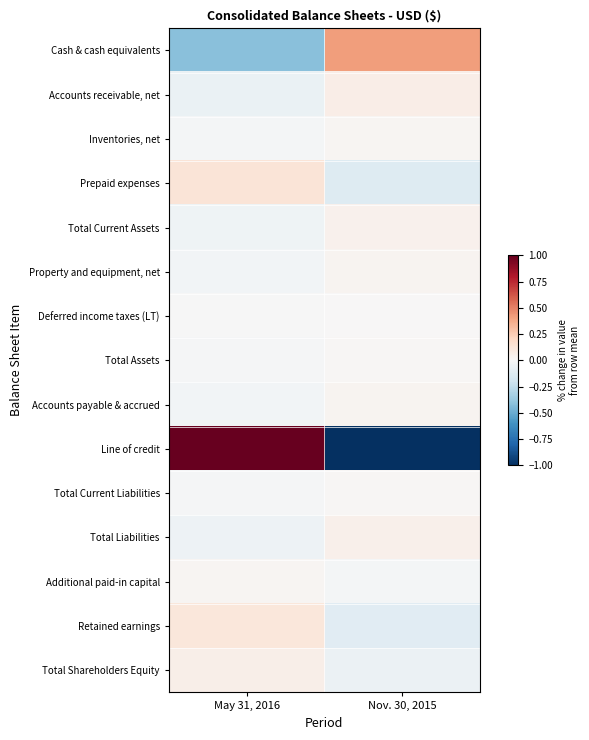

What is the total value across all series at May 31, 2016?

0.6